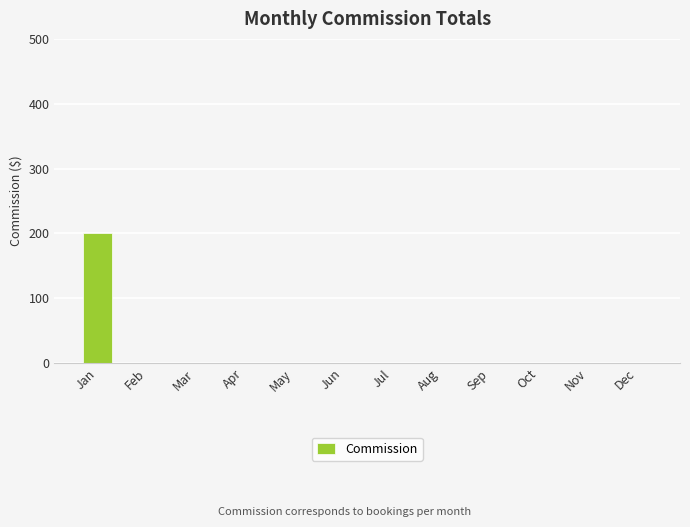

What is the sum of all values?

200